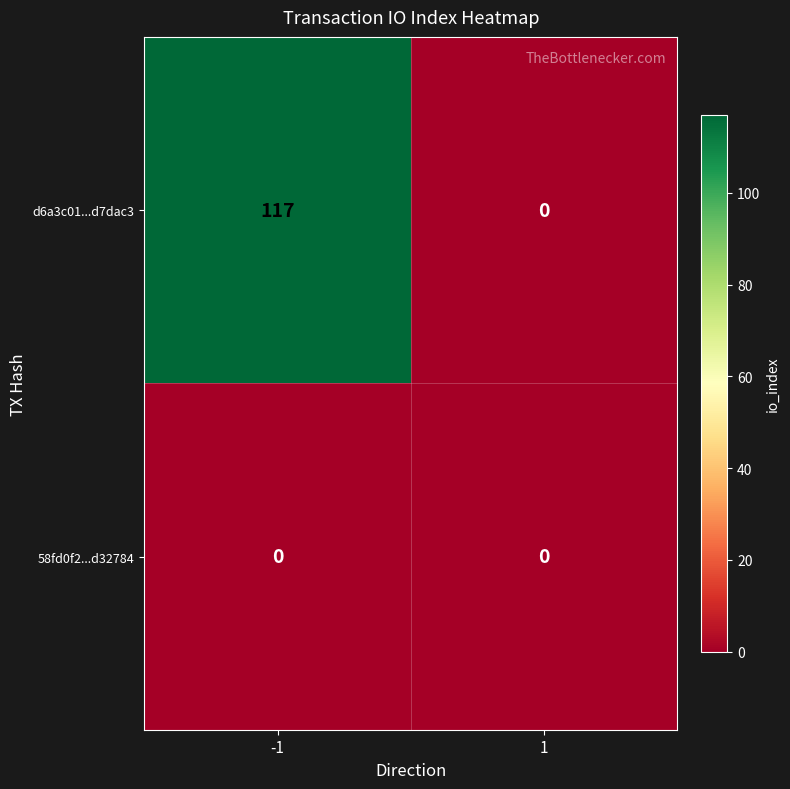

What is the total value across all series at -1?

117